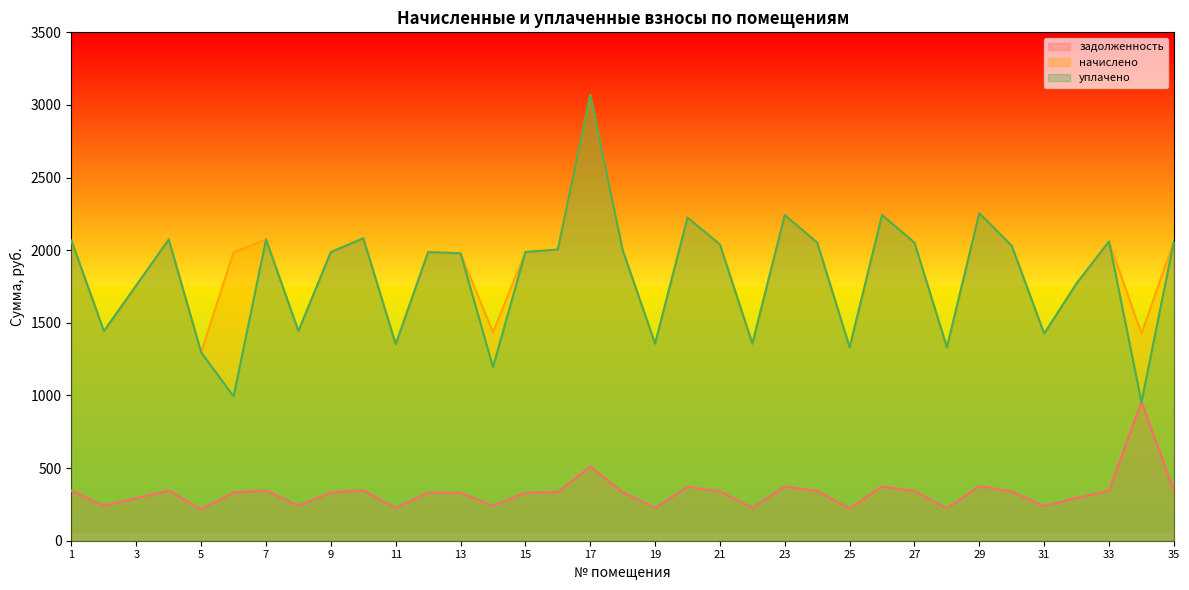

True or false: уплачено and начислено cross at least once.

False